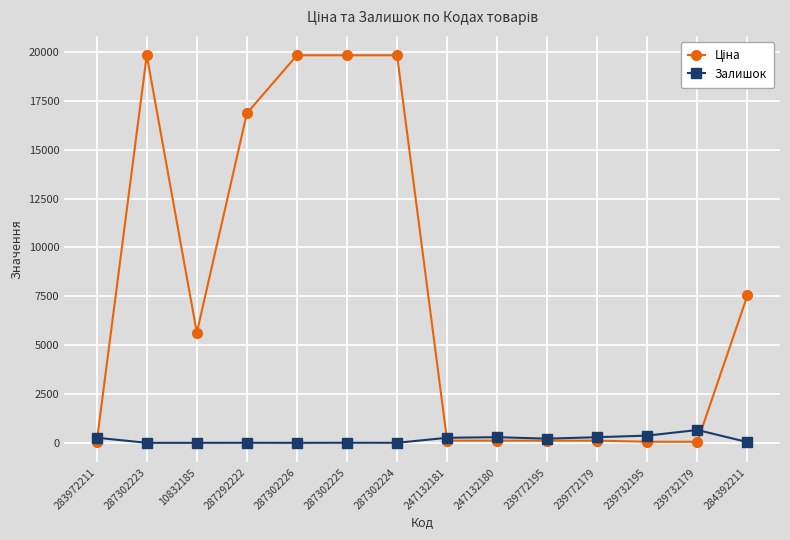

True or false: Залишок has more than 1 points higher than both neighbors.

True